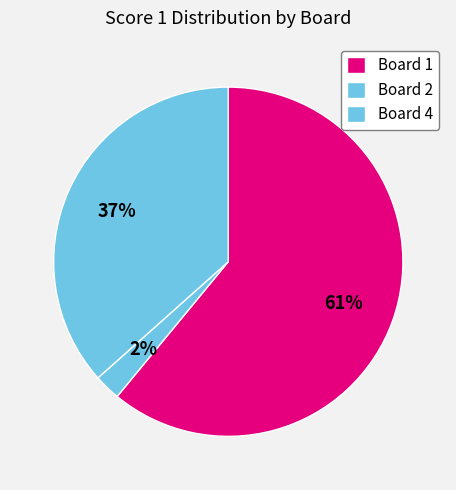

Count the number of slices in the pie.

3